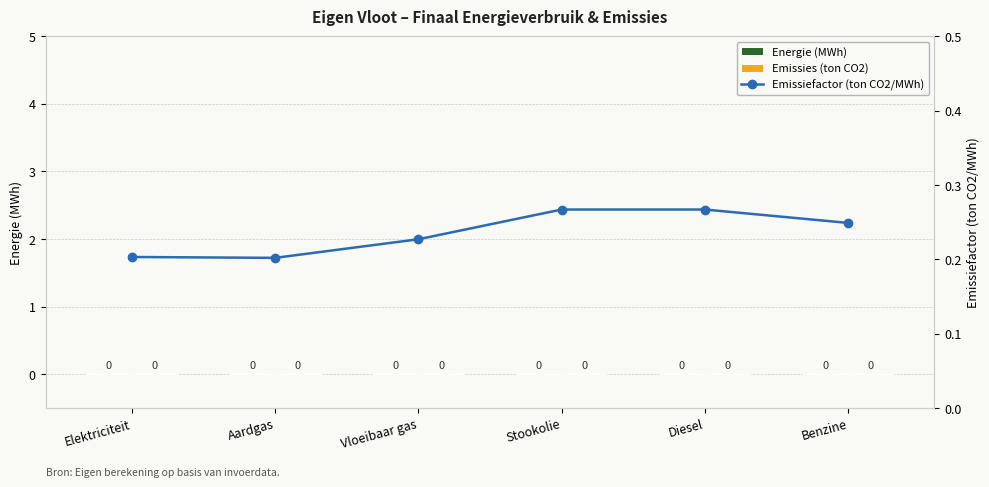

Rank the series by their maximum value, from highest to lowest.

Emissiefactor (ton CO2/MWh), Energie (MWh), Emissies (ton CO2)